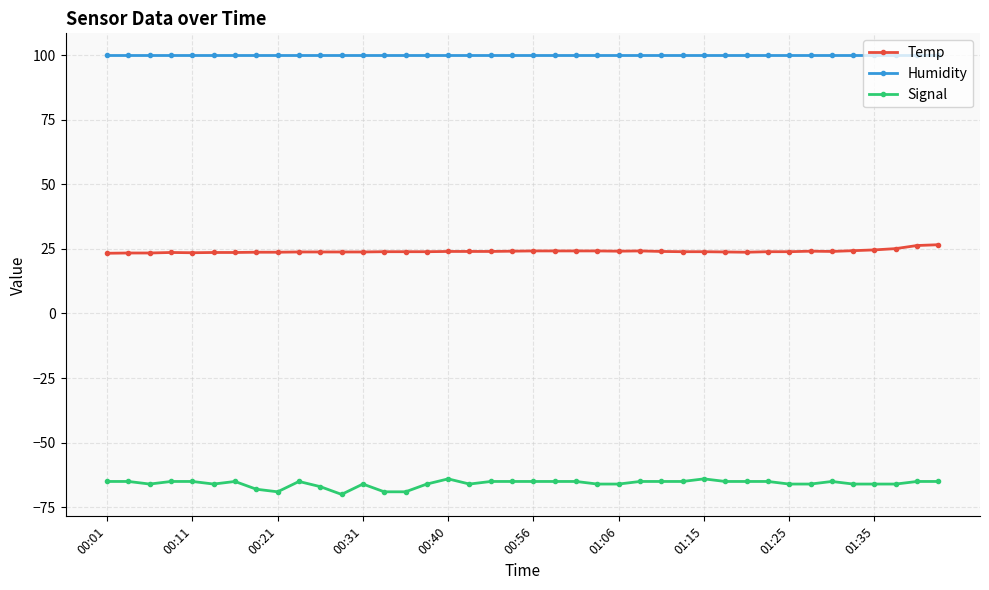

Which series has the largest total across all categories?

Humidity